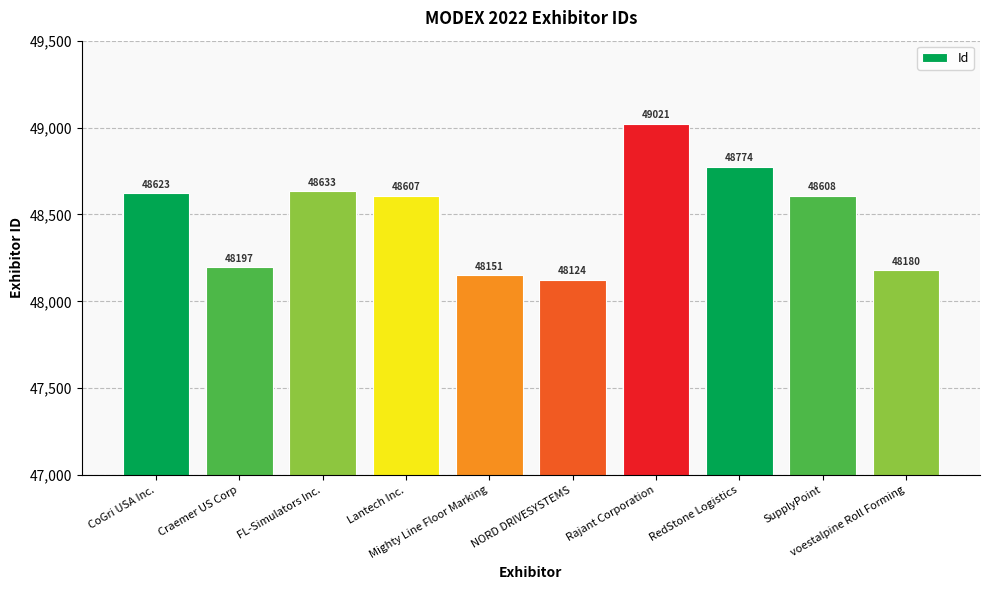

What is the maximum value shown in the chart?

49021